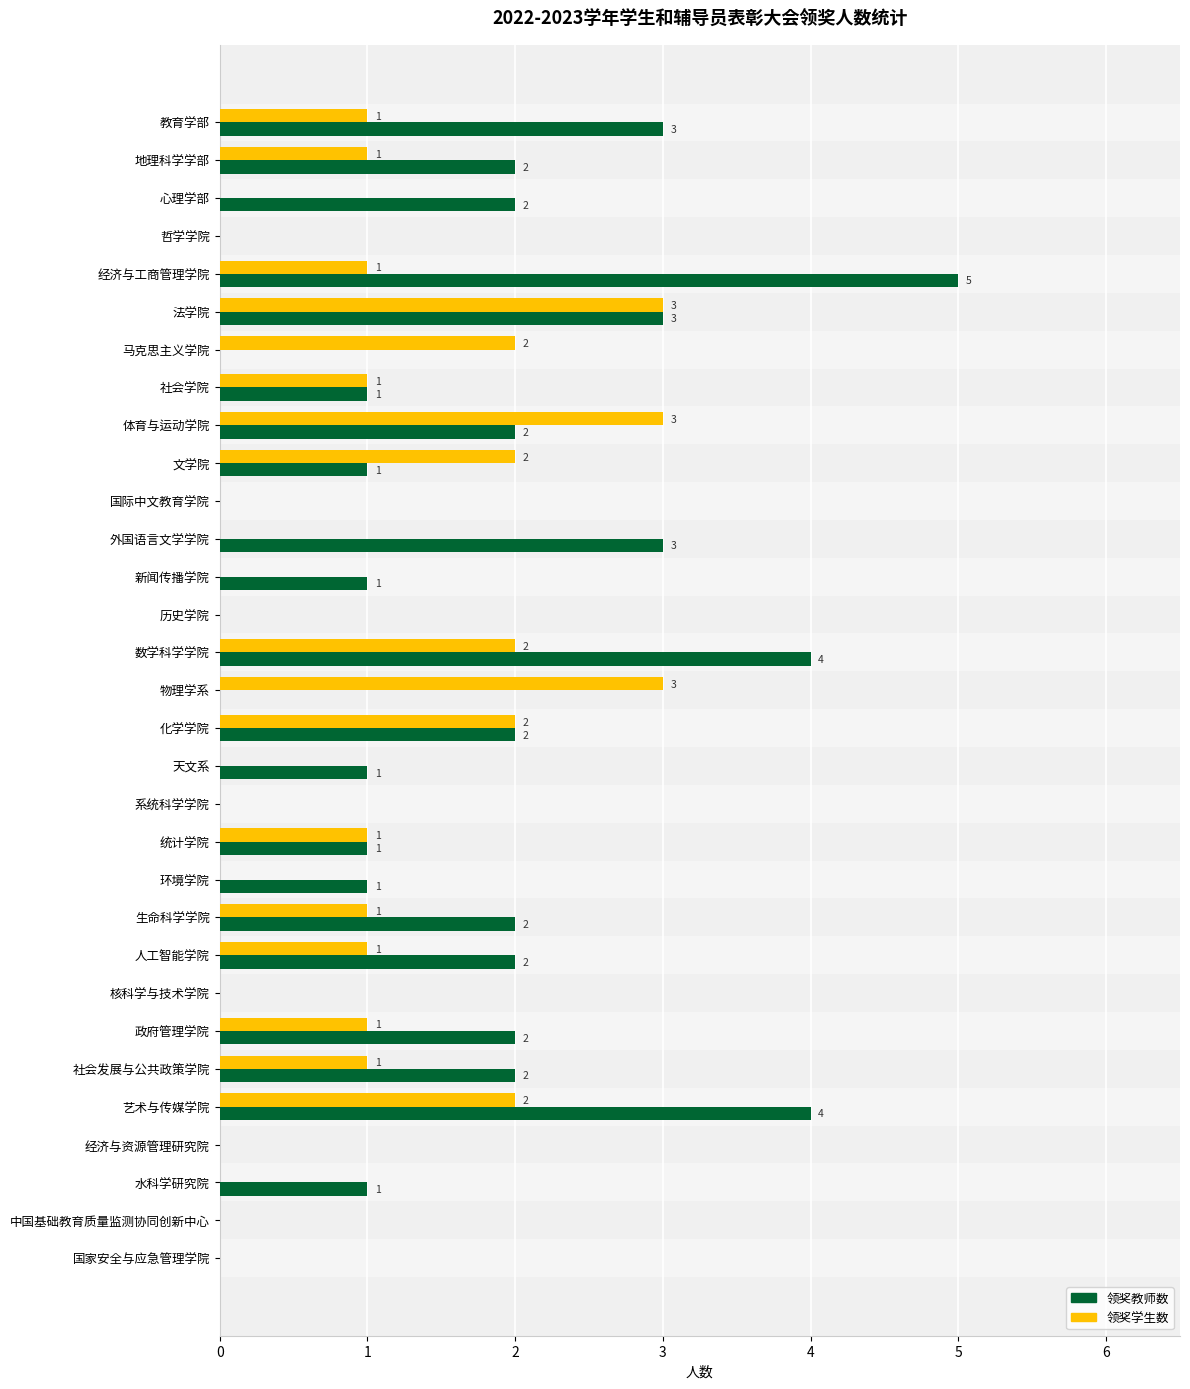

How many 领奖教师数 values are between 0 and 2?

25